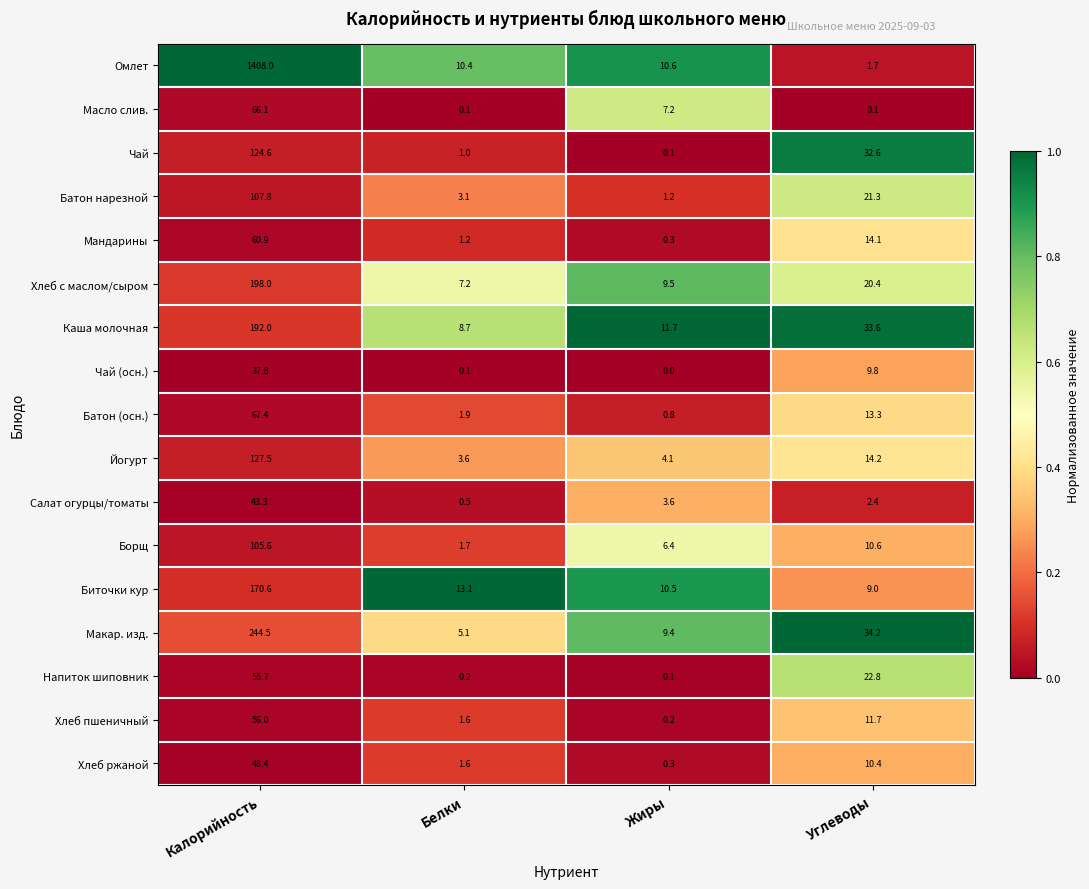

What is the sum of the Салат огурцы/томаты values at Калорийность and Белки?

43.8